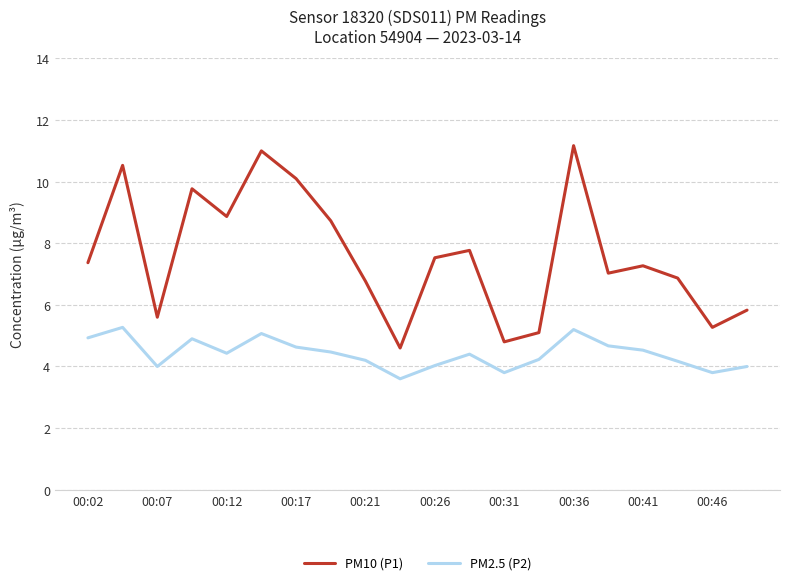

Rank the series by their average value, from highest to lowest.

PM10 (P1), PM2.5 (P2)